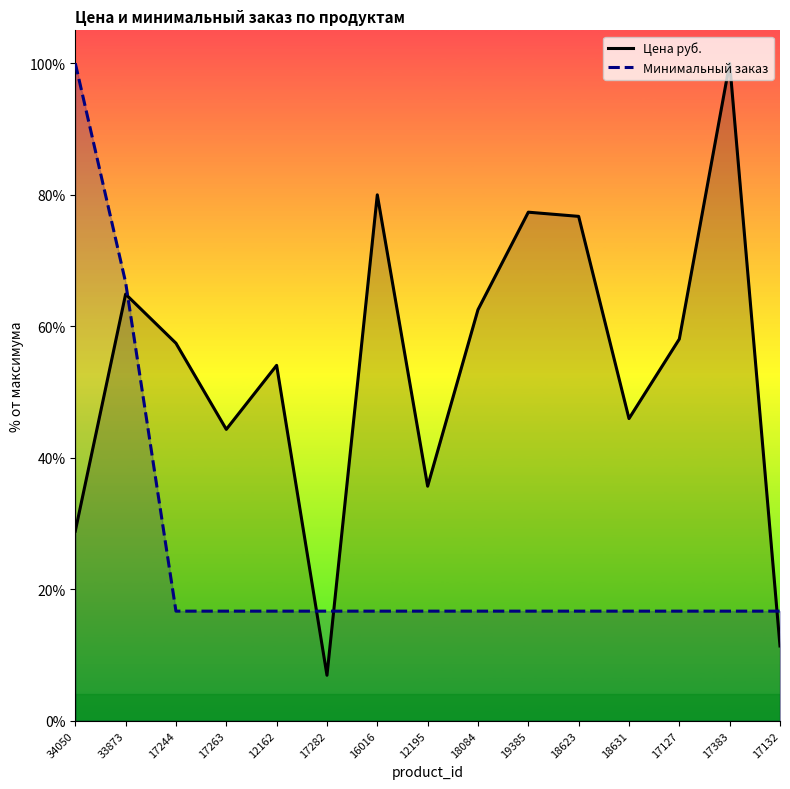

After their last crossing, which series has the higher values: Цена руб. or Минимальный заказ?

Минимальный заказ